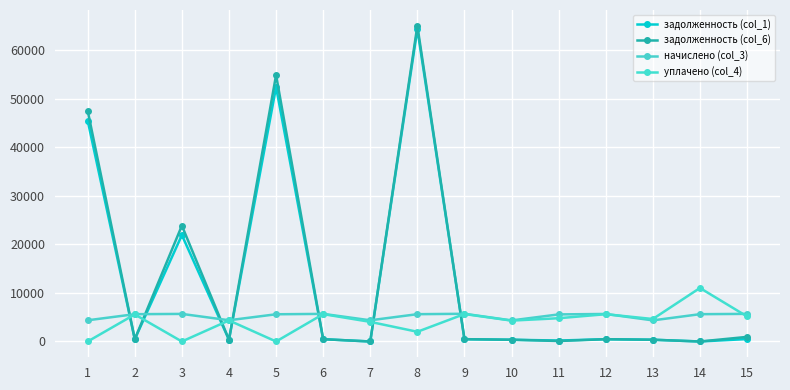

What are all the series names shown in the legend?

задолженность (col_1), задолженность (col_6), начислено (col_3), уплачено (col_4)